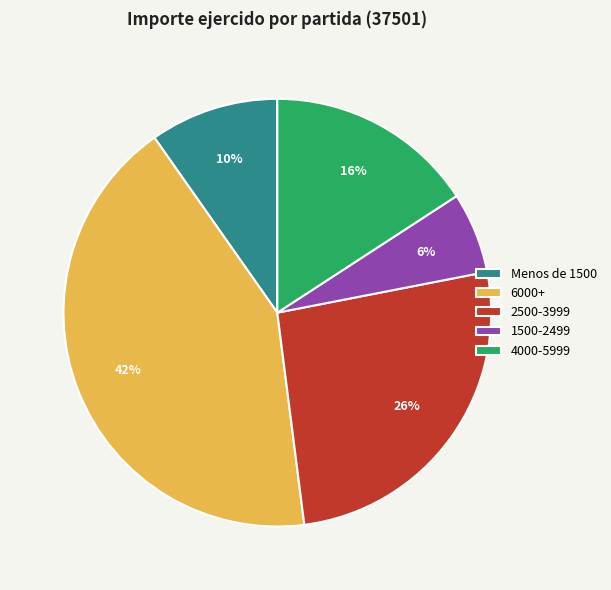

Do Menos de 1500 and 2500-3999 together represent more than half of the pie?

No